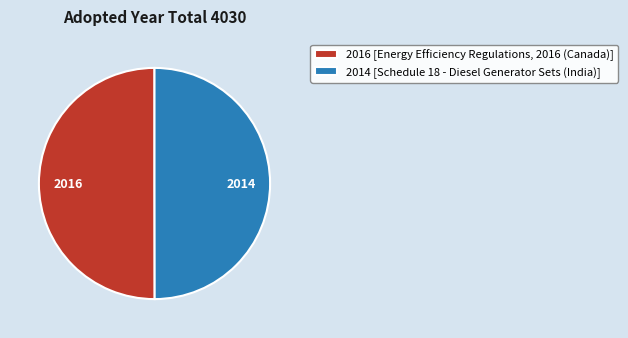

The 2014 [Schedule 18 - Diesel Generator Sets (India)] slice represents 50% of the pie. True or false?

True